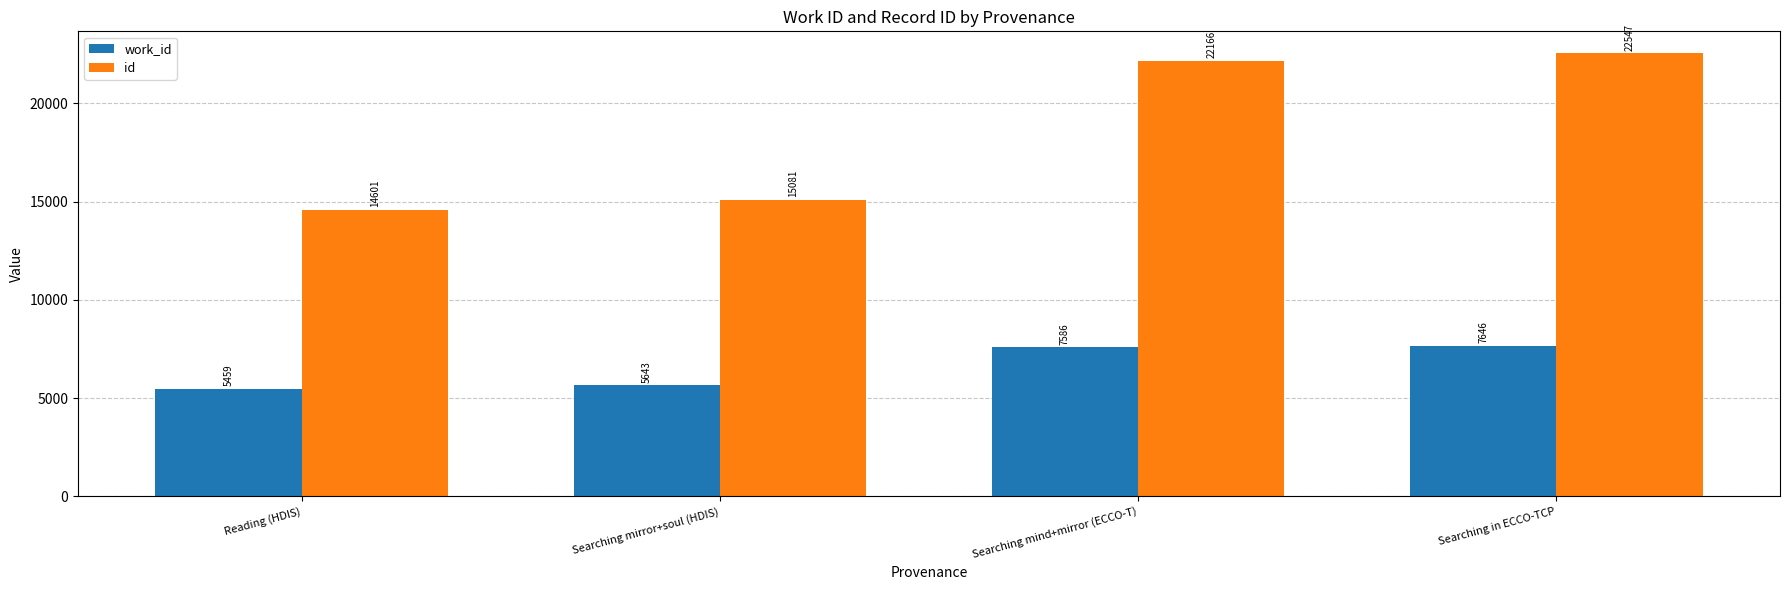

True or false: id has a value of 15081 at Searching mirror+soul (HDIS).

True